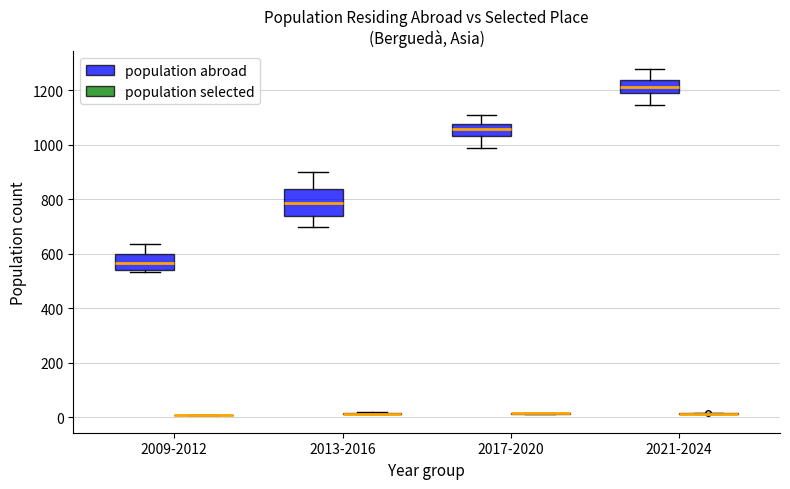

Where is the upper edge of the box for 2009-2012 (population abroad) on the y-axis? The values are not printed on the chart, so give them approximately, as read against the axis.

600